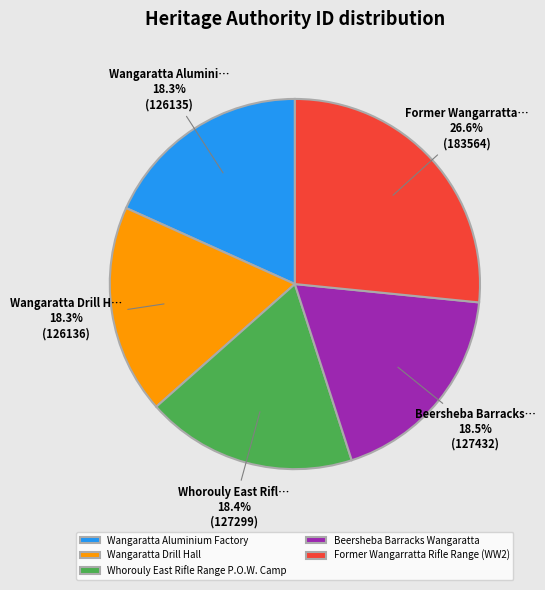

The Wangaratta Aluminium Factory slice represents 7% of the pie. True or false?

False